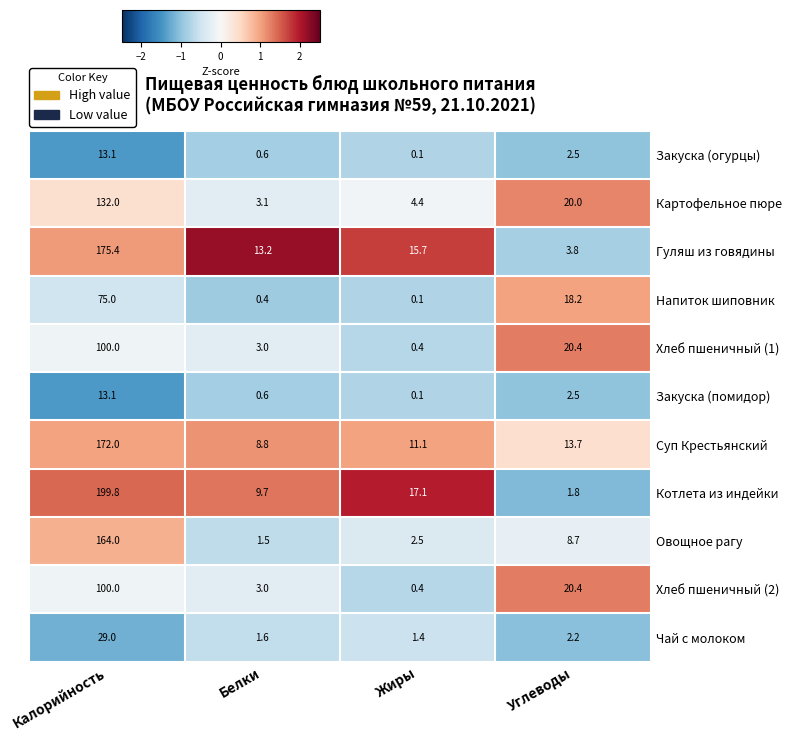

At which label does Напиток шиповник first exceed 18?

Калорийность